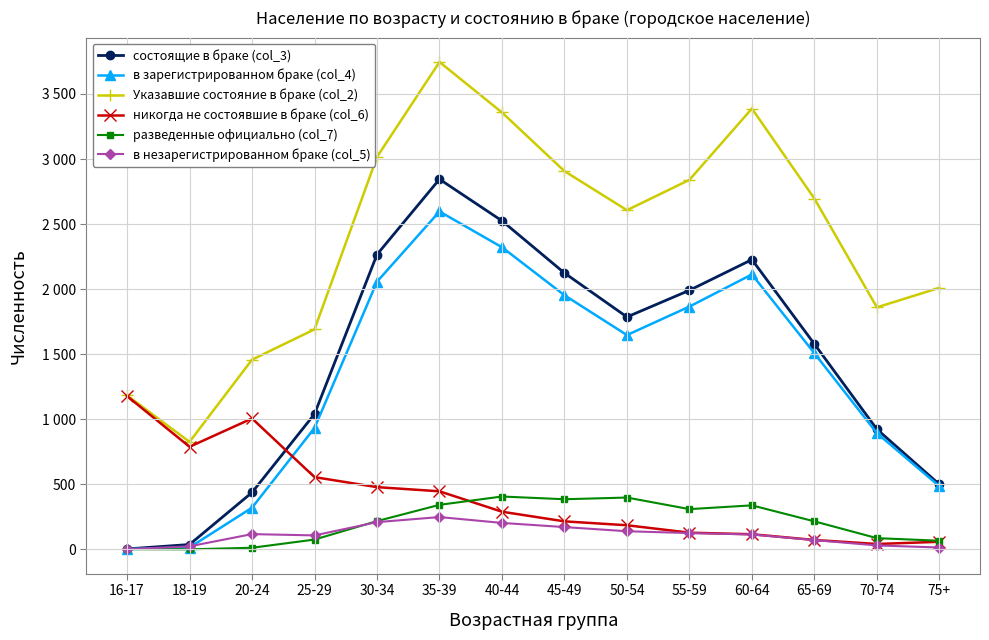

The в зарегистрированном браке (col_4) series shows 1866 at 55-59. True or false?

True